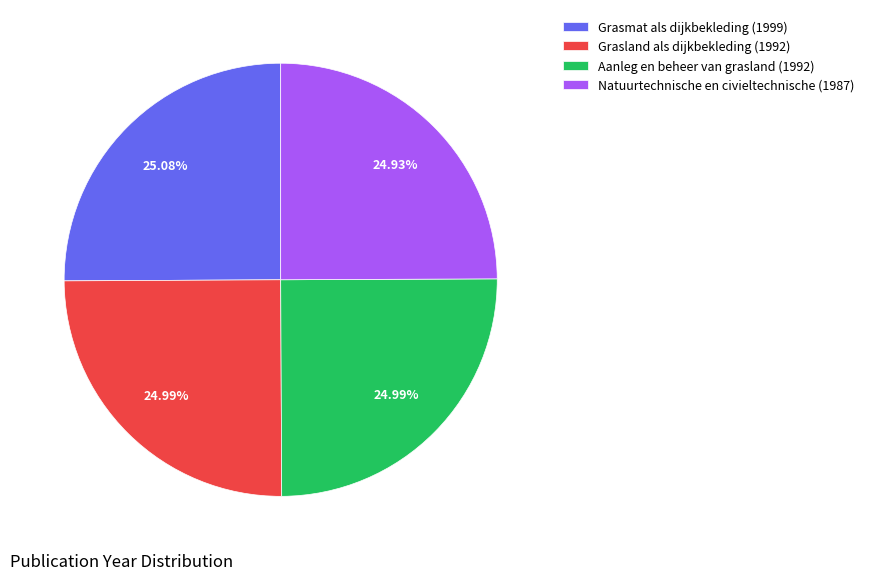

What percentage is the Natuurtechnische en civieltechnische (1987) slice, to the nearest percent?

25%